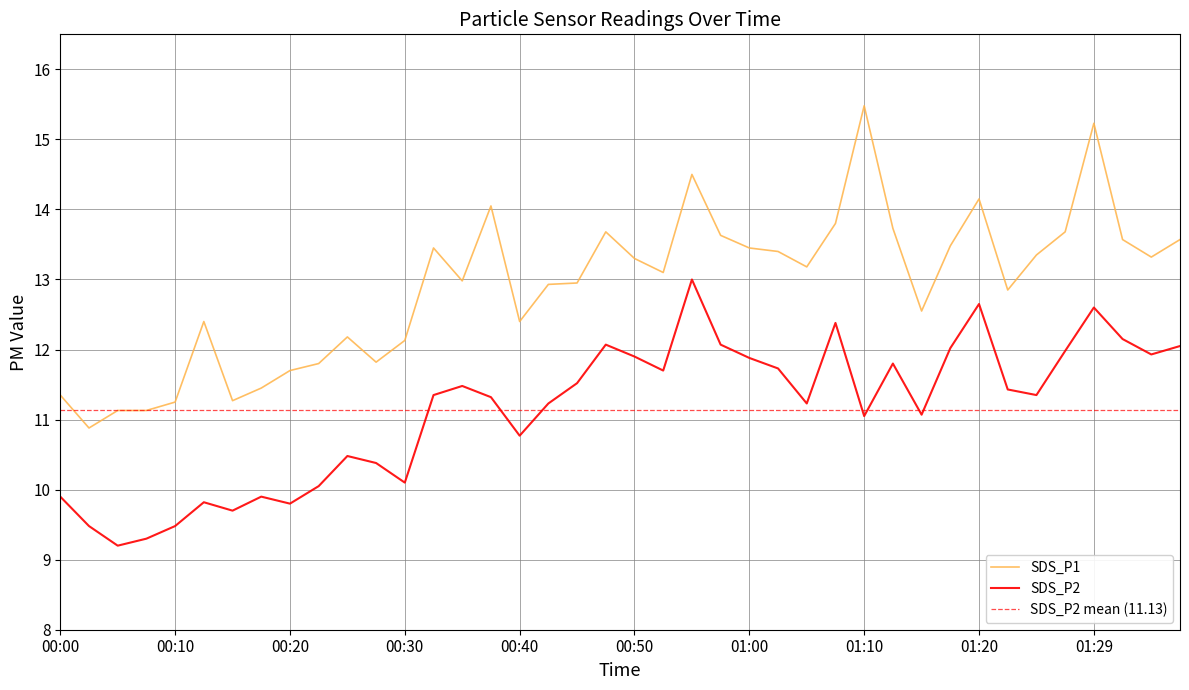

How many values in the SDS_P1 series exceed 13?

21